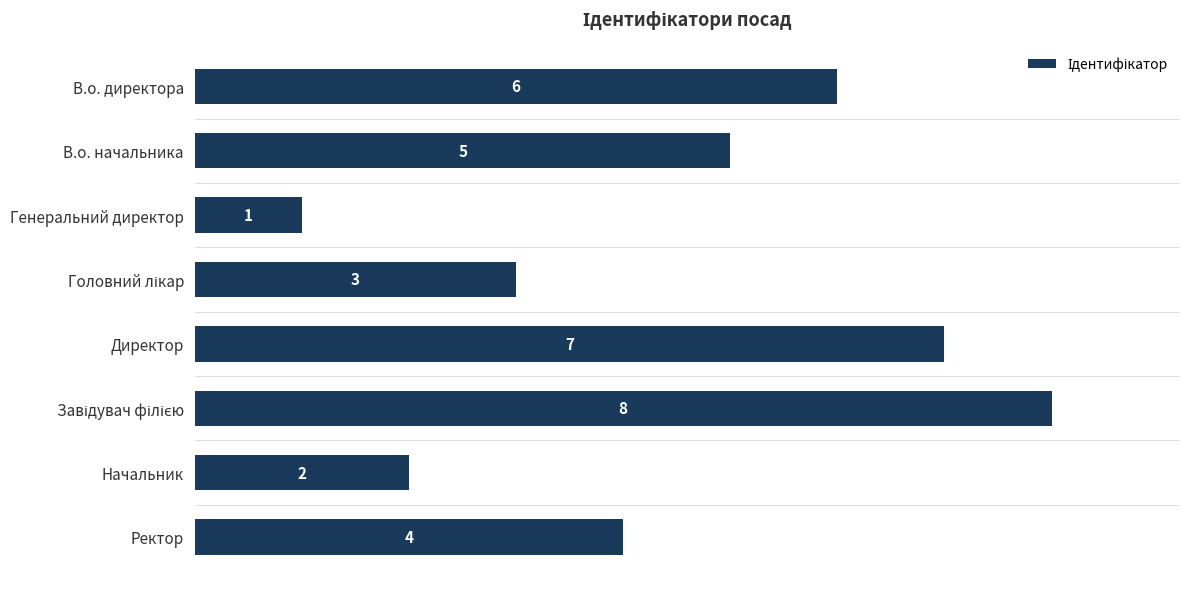

Reading top to bottom, transcribe all the data shown in this chart.

6	5	1	3	7	8	2	4